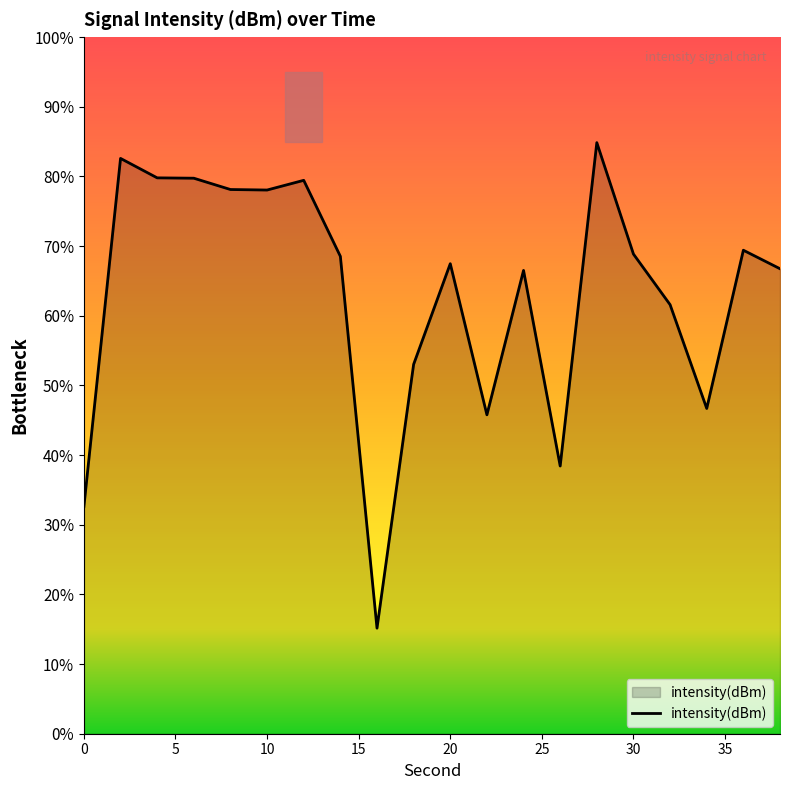

The chart shows a value of -131.4 at 32. True or false?

True